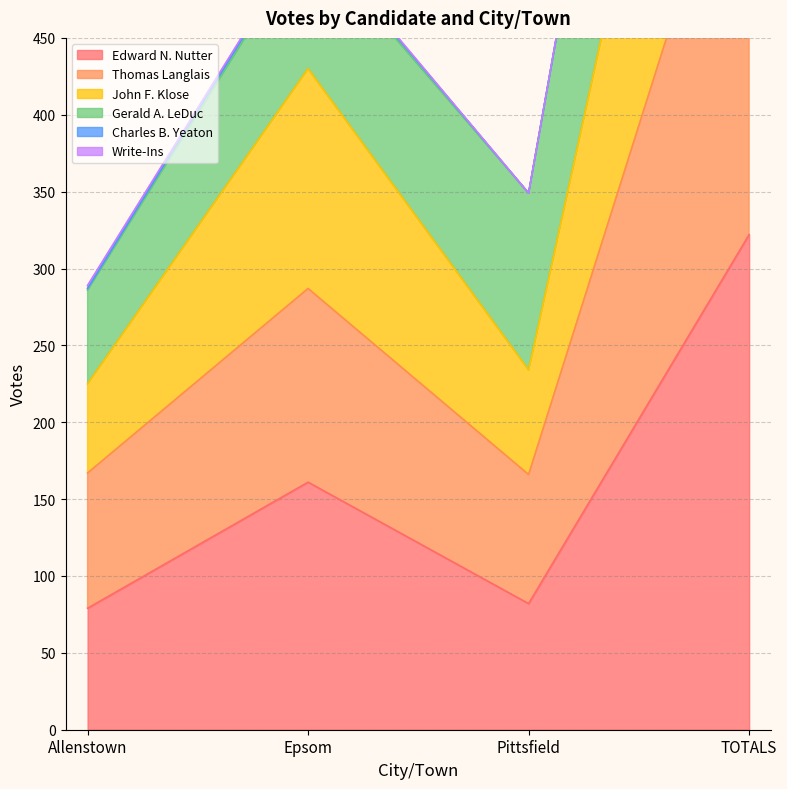

What is the label of the 3rd point from the right?

Epsom